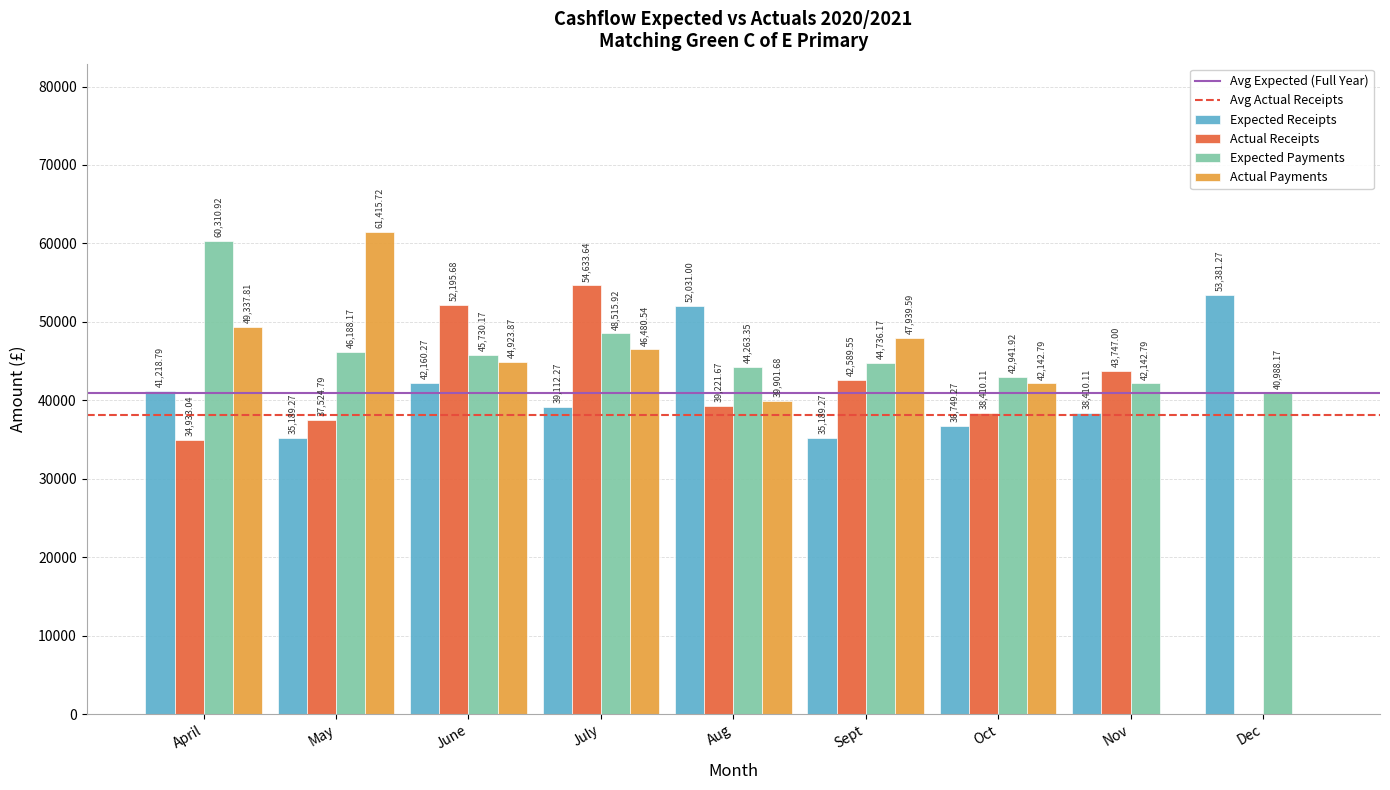

At which label does Actual Payments reach its peak?

May